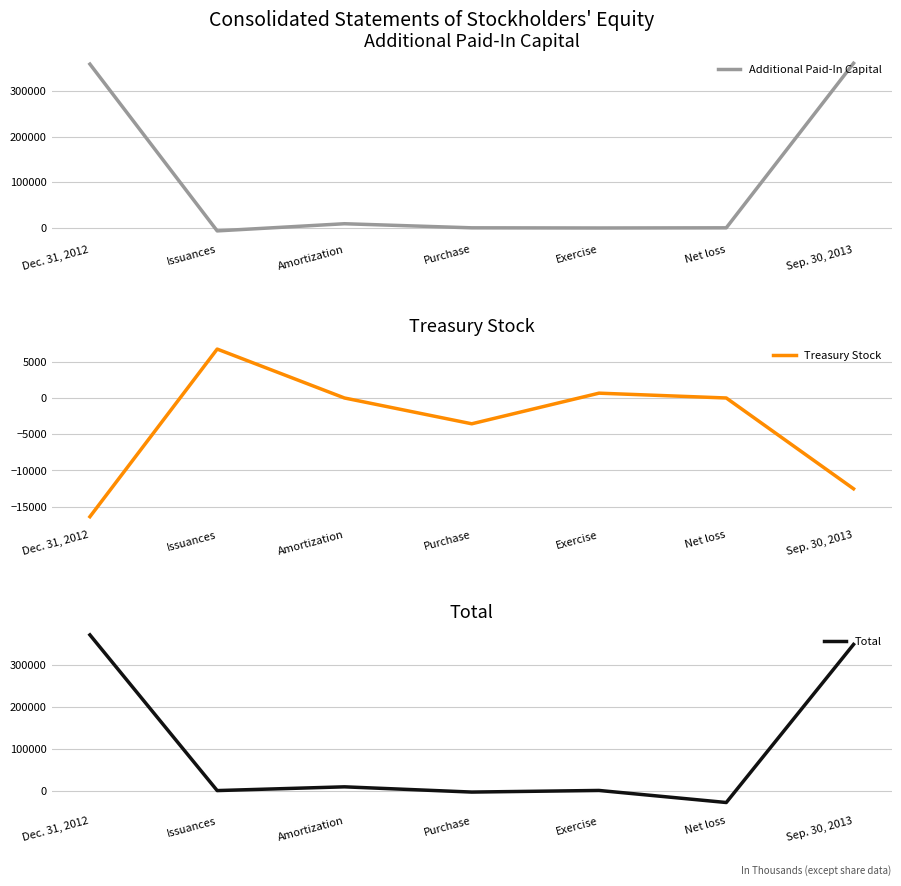

What is the approximate value of Total at Amortization?

8966